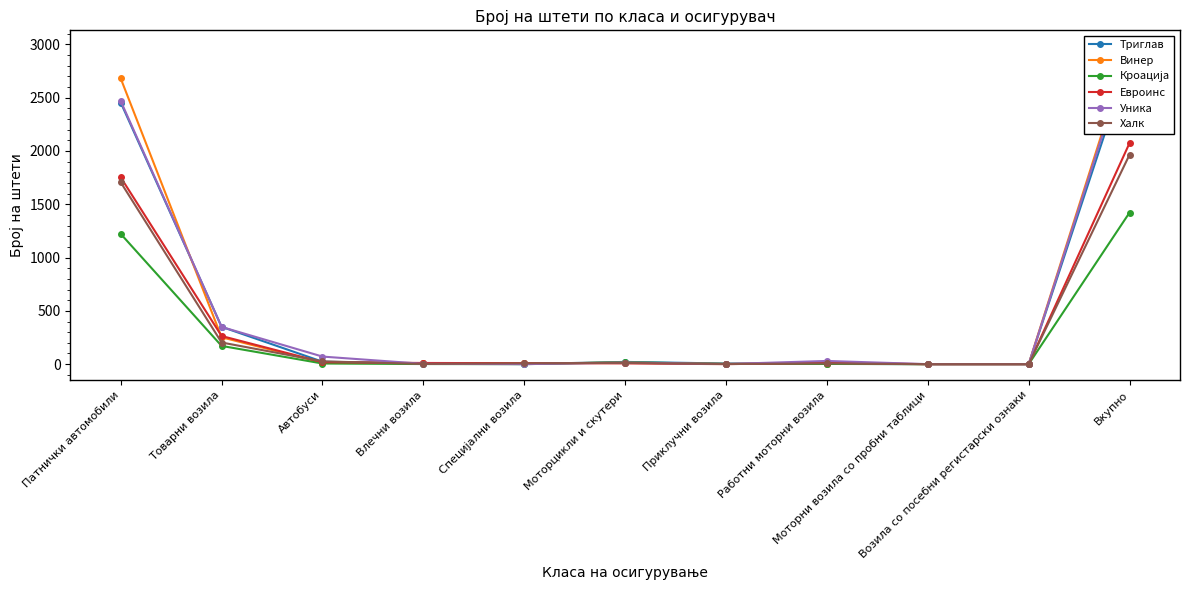

List the series in order of their peak value, lowest first.

Кроација, Халк, Евроинс, Триглав, Уника, Винер